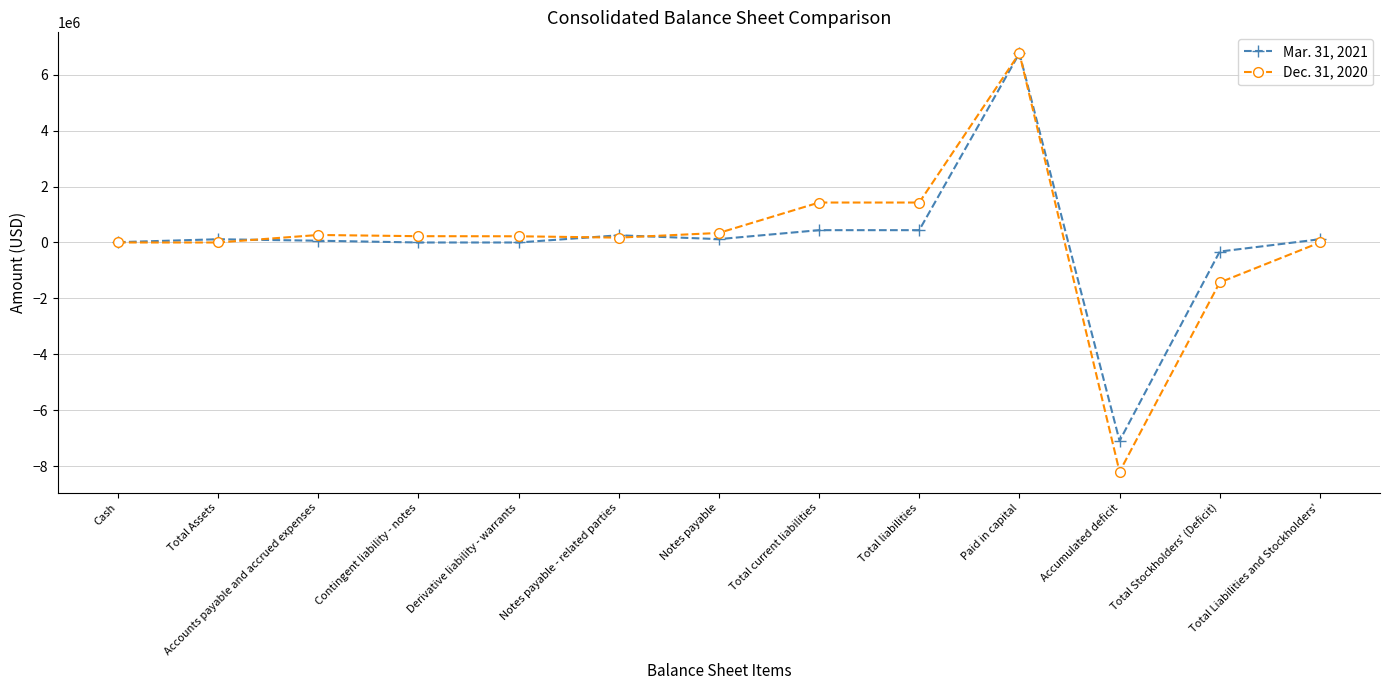

What is the difference between the second highest and minimum values in the Dec. 31, 2020 series?

9620621